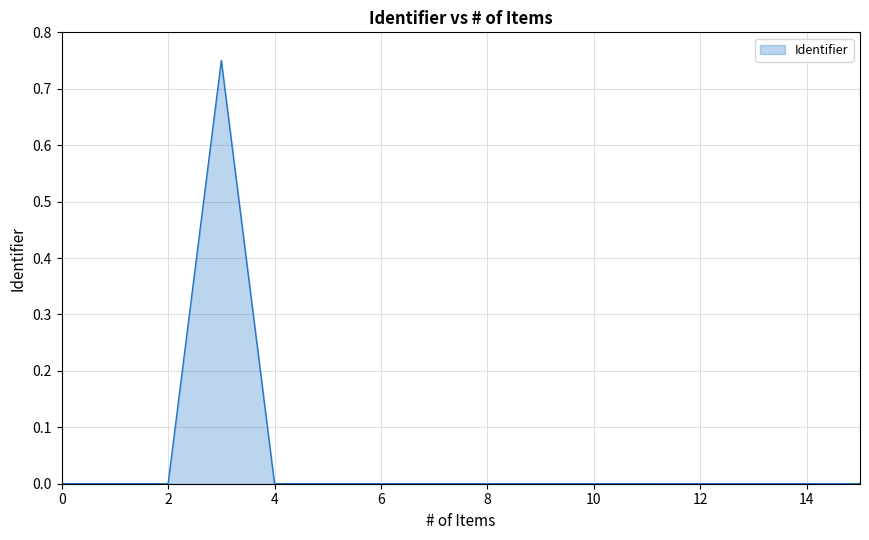

How many interior local valleys (lower than both neighbors) does the data have?

1